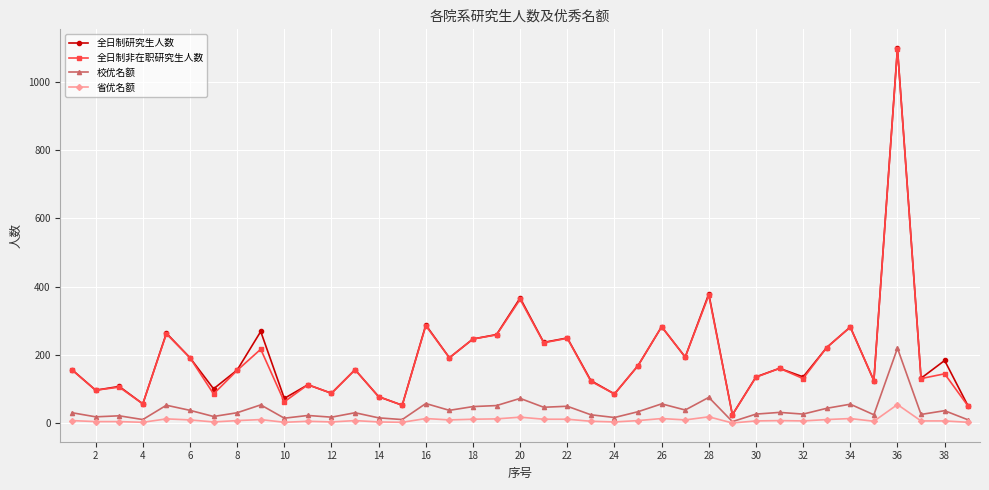

True or false: 全日制非在职研究生人数 has more than 1 interior local peaks.

True